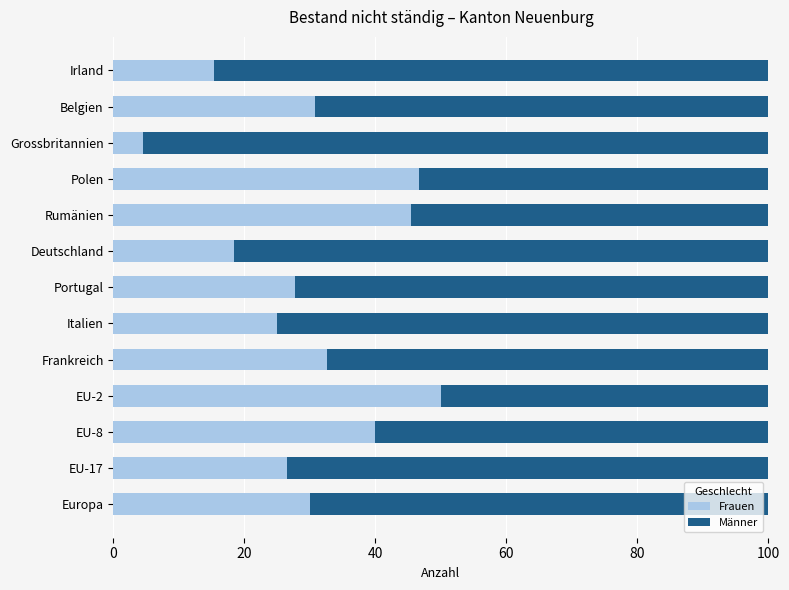

True or false: Frauen has a value of 26.5 at EU-17.

True